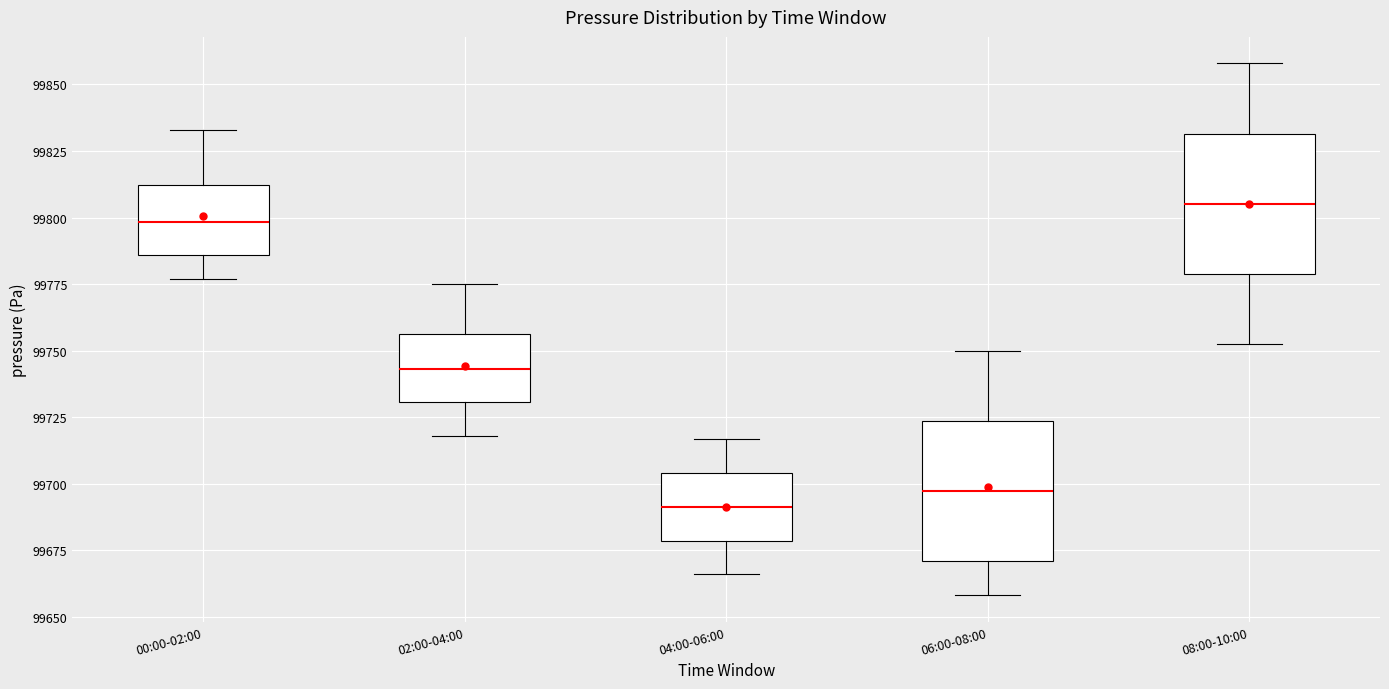

Which box's median line is the lowest?

04:00-06:00